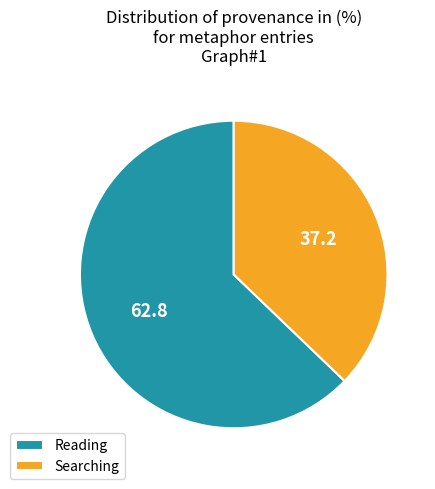

Which has a higher value, Searching or Reading?

Reading